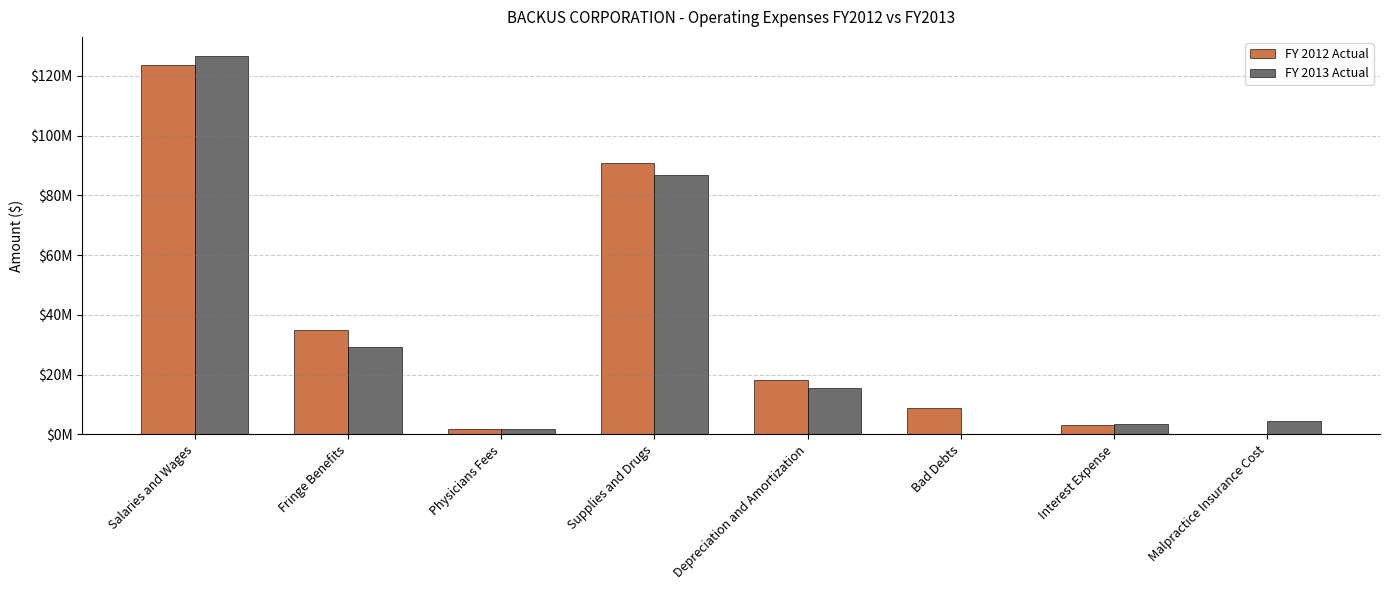

Reading left to right, what are all the values shown in this chart?

FY 2012 Actual: 123500731	35029296	1773524	90840139	18079091	8743002	3276169	192200
FY 2013 Actual: 126715950	29377898	1727329	86776234	15619649	0	3375173	4367489